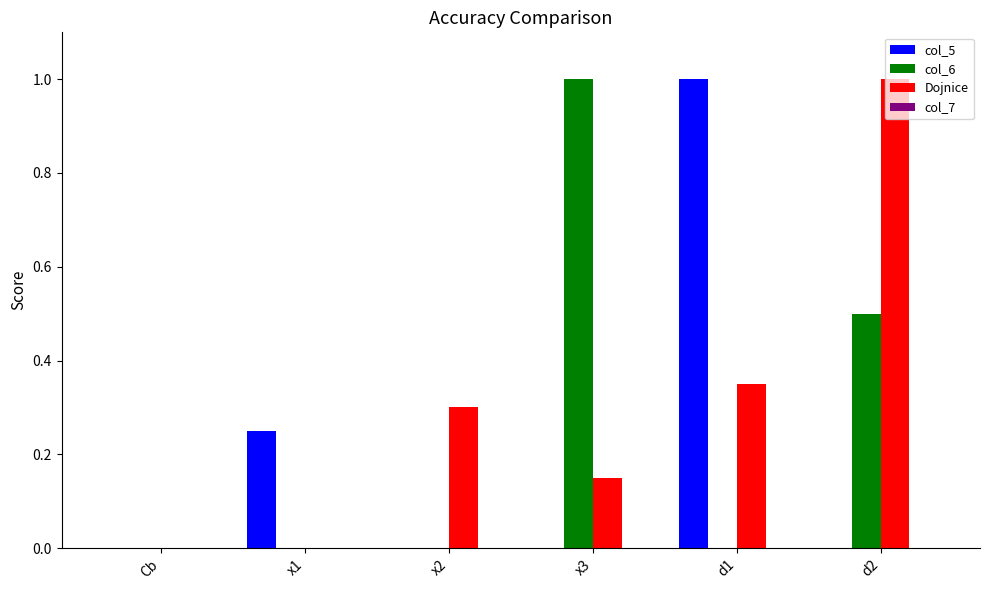

At which label does Dojnice reach its peak?

d2